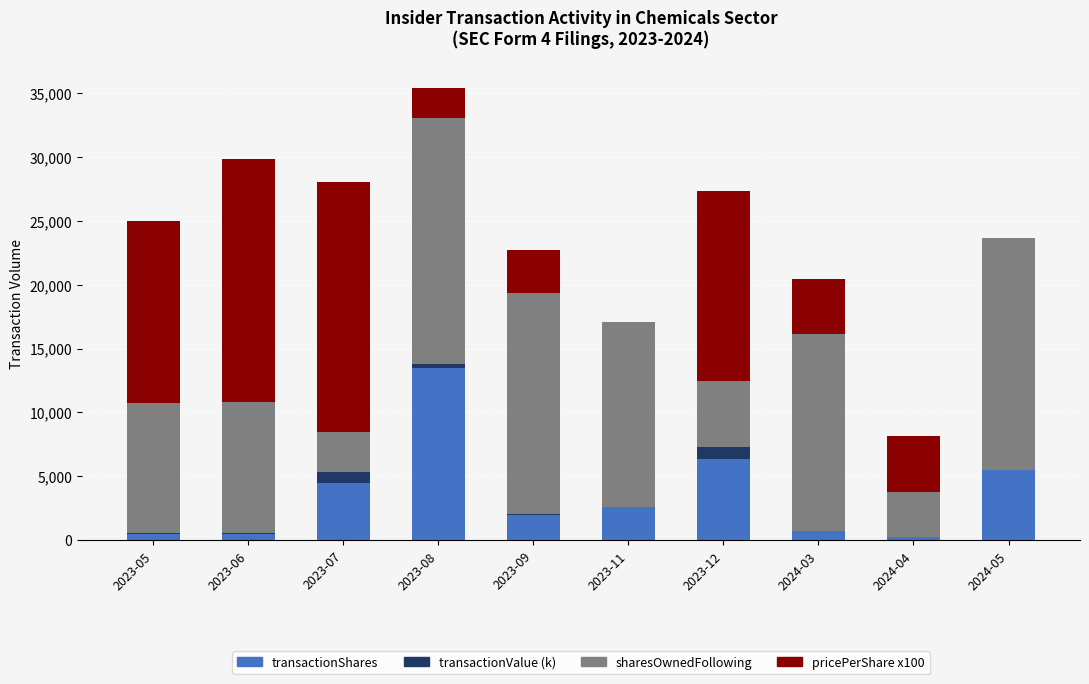

At which label does transactionShares reach its peak?

2023-08